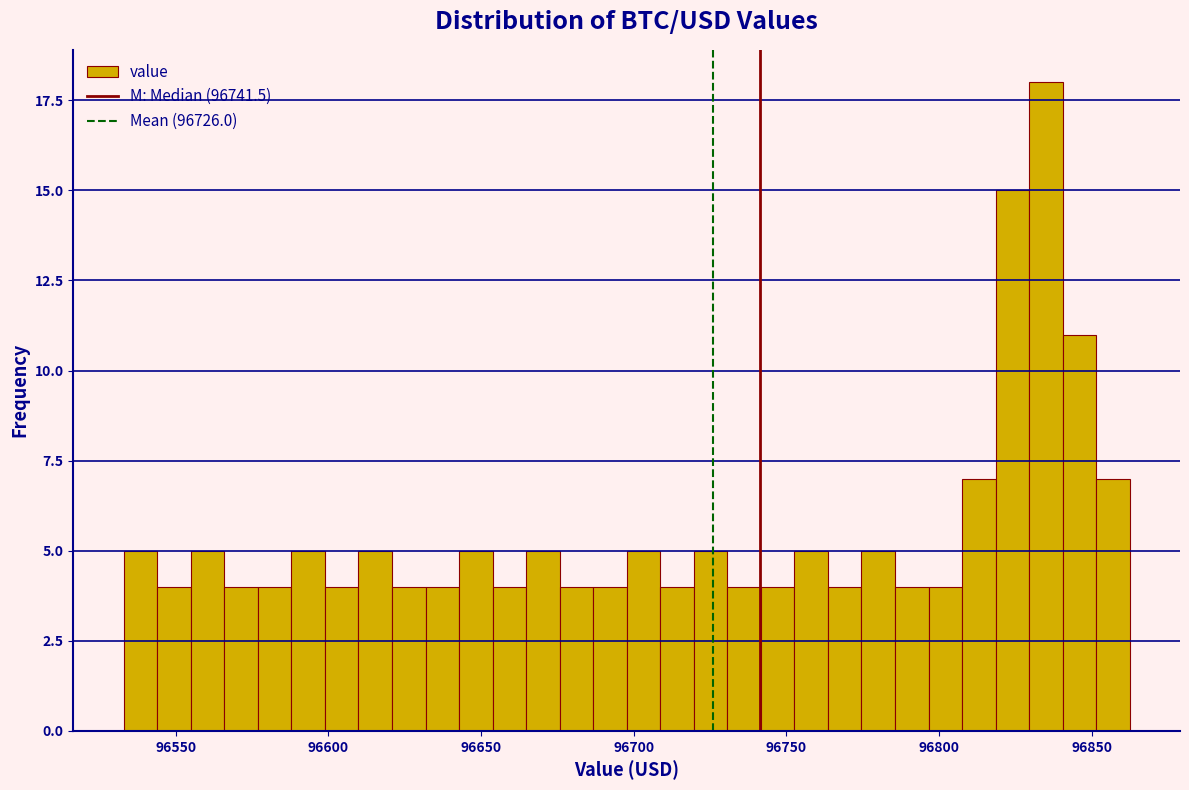

Read against the x-axis, roughly where is the centre of the tallest bar?

96835